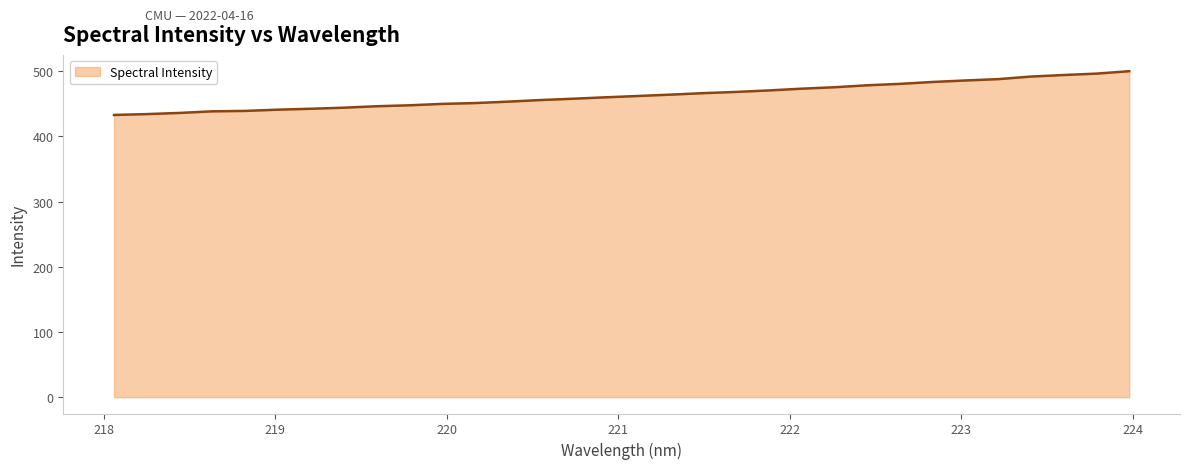

What is the difference between the maximum and minimum values?

67.1